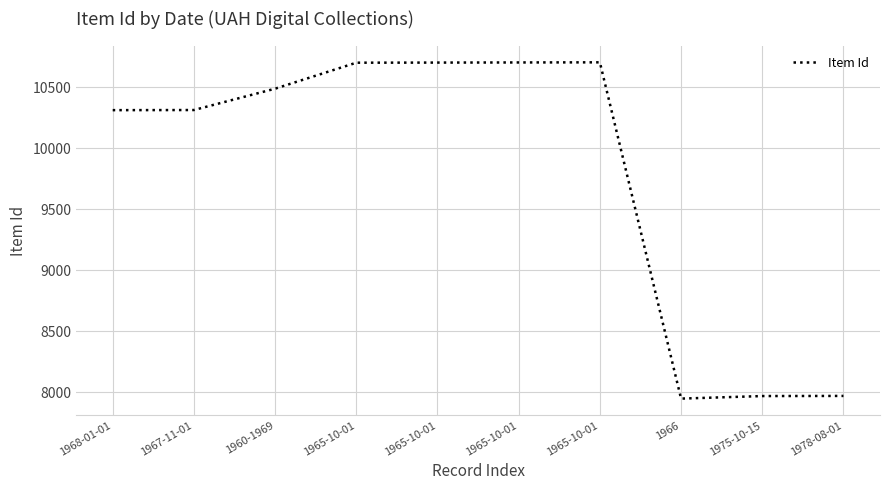

Count the number of categories in the chart.

10